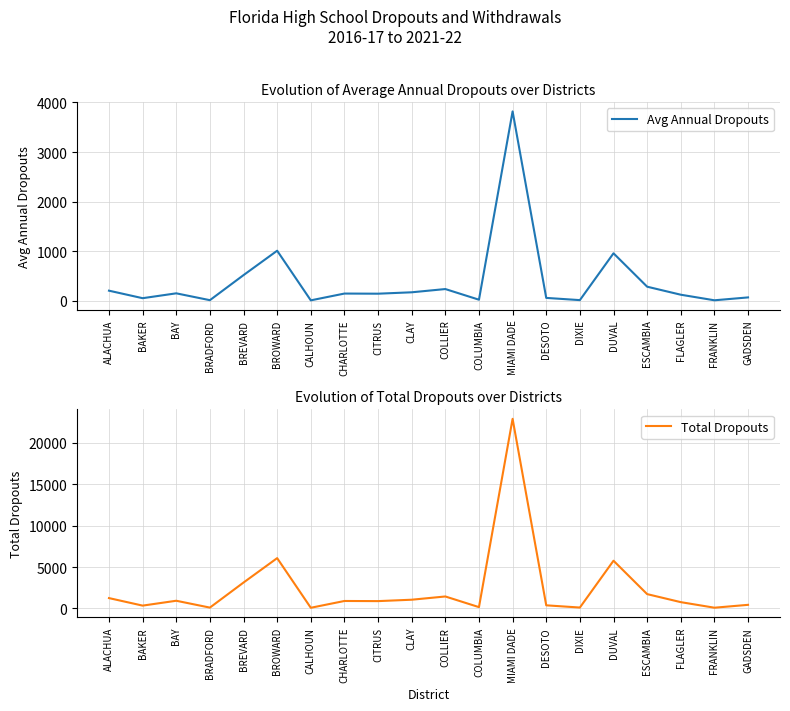

What is the difference between the Total Dropouts values at FRANKLIN and ESCAMBIA?

1643